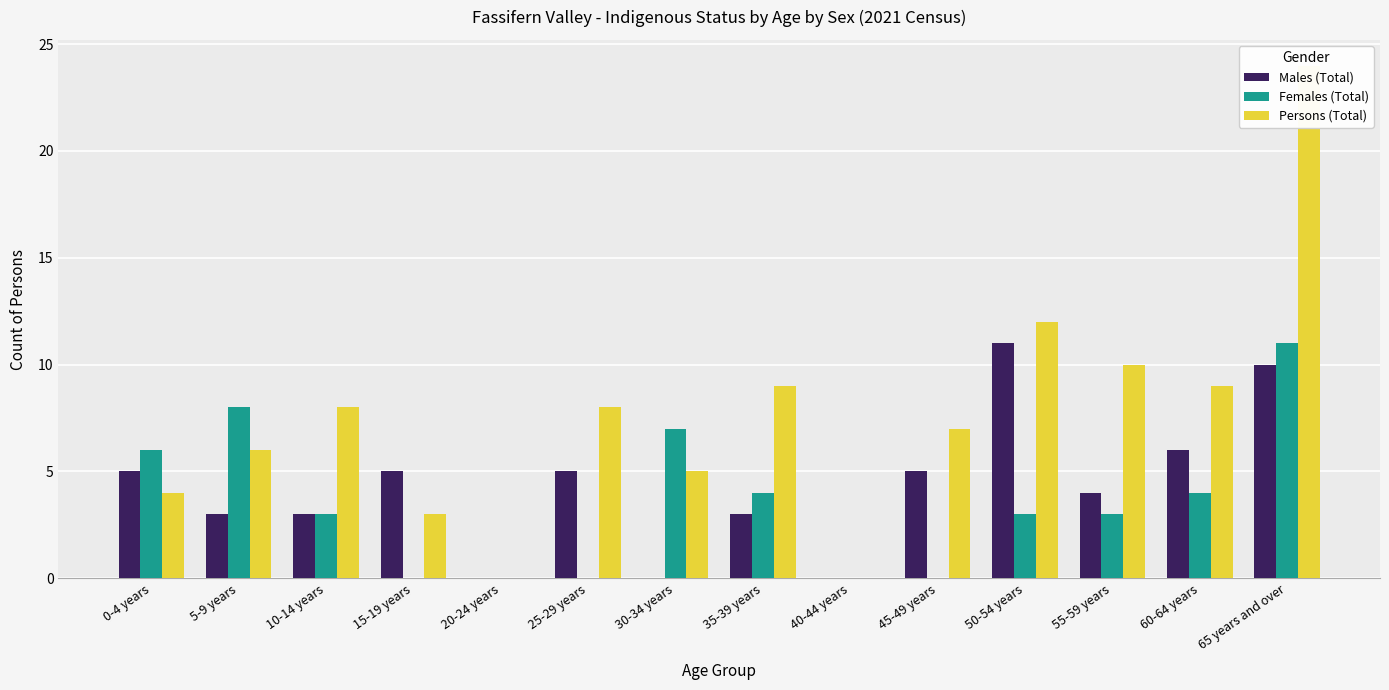

Which category has the highest value in the Males (Total) series?

50-54 years